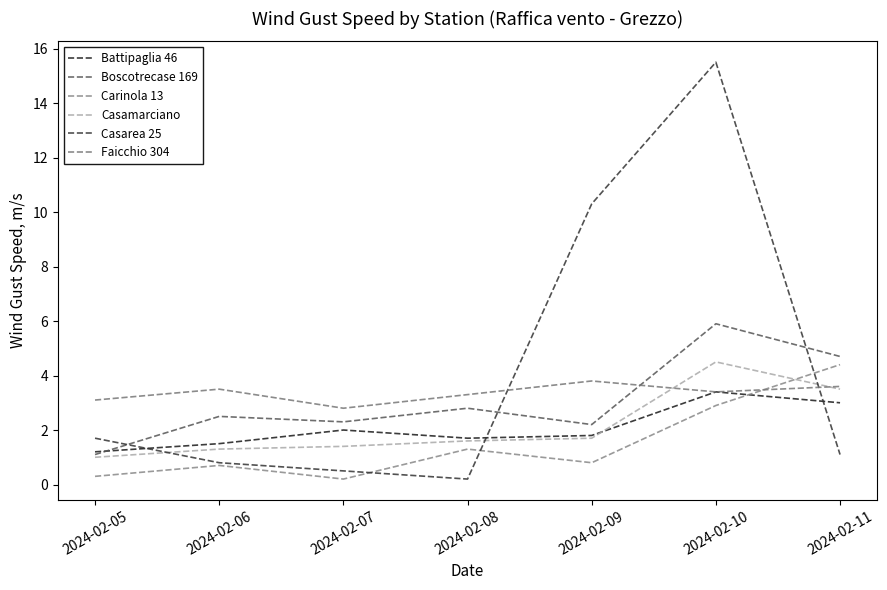

Reading left to right, extract all data points from this chart.

Battipaglia 46: 2024-02-05=1.2	2024-02-06=1.5	2024-02-07=2.0	2024-02-08=1.7	2024-02-09=1.8	2024-02-10=3.4	2024-02-11=3.0
Boscotrecase 169: 2024-02-05=1.1	2024-02-06=2.5	2024-02-07=2.3	2024-02-08=2.8	2024-02-09=2.2	2024-02-10=5.9	2024-02-11=4.7
Carinola 13: 2024-02-05=0.3	2024-02-06=0.7	2024-02-07=0.2	2024-02-08=1.3	2024-02-09=0.8	2024-02-10=2.9	2024-02-11=4.4
Casamarciano: 2024-02-05=1.0	2024-02-06=1.3	2024-02-07=1.4	2024-02-08=1.6	2024-02-09=1.7	2024-02-10=4.5	2024-02-11=3.5
Casarea 25: 2024-02-05=1.7	2024-02-06=0.8	2024-02-07=0.5	2024-02-08=0.2	2024-02-09=10.3	2024-02-10=15.5	2024-02-11=1.1
Faicchio 304: 2024-02-05=3.1	2024-02-06=3.5	2024-02-07=2.8	2024-02-08=3.3	2024-02-09=3.8	2024-02-10=3.4	2024-02-11=3.6